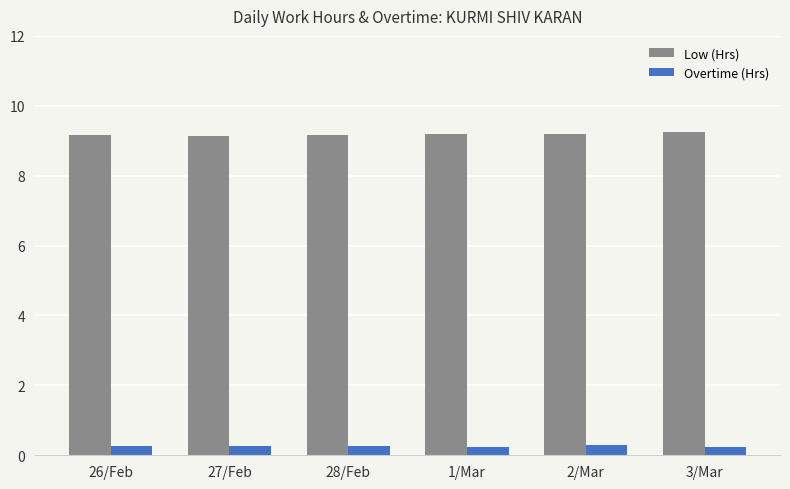

Which series has the largest total across all categories?

Low (Hrs)